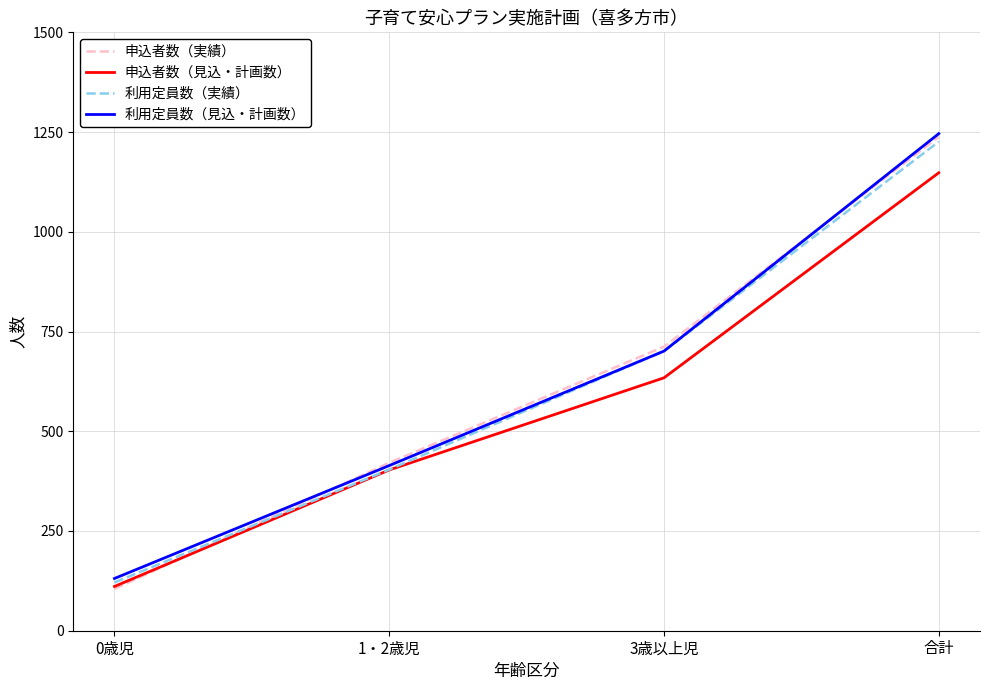

Is it true that 申込者数（見込・計画数） equals 1148 at 合計?

True